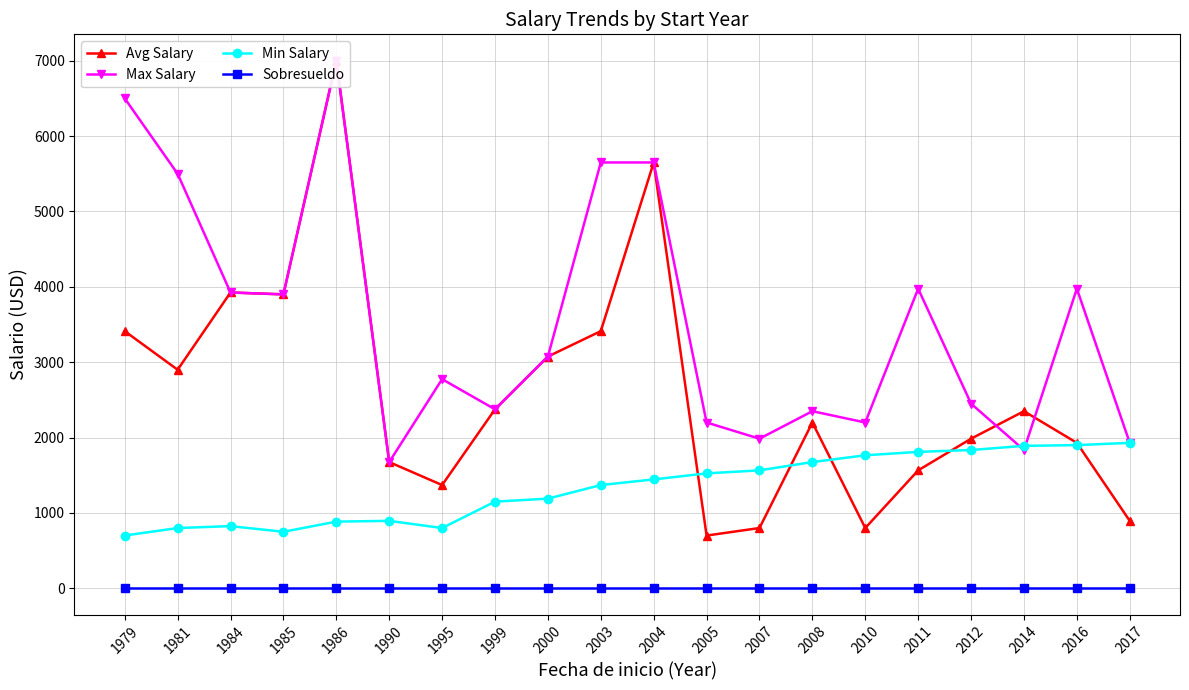

True or false: Max Salary and Sobresueldo cross at least once.

False